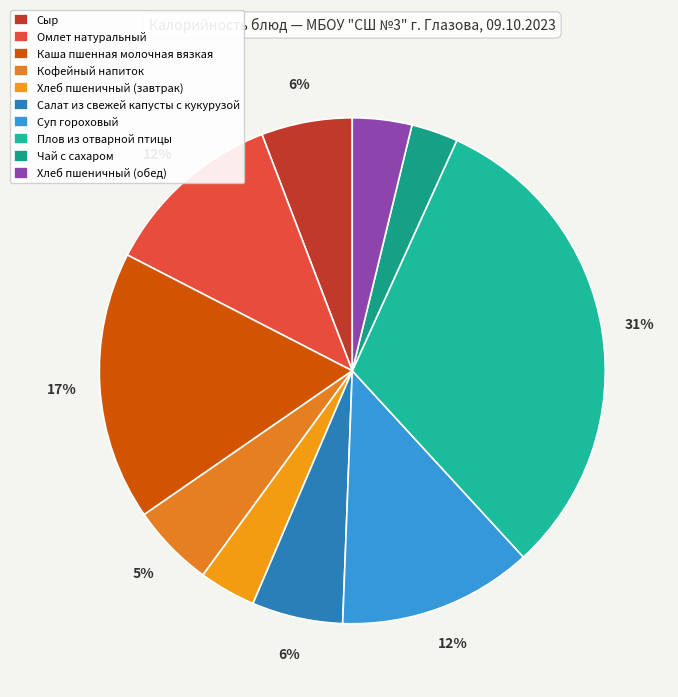

To the nearest percent, what is the average slice percentage?

10%